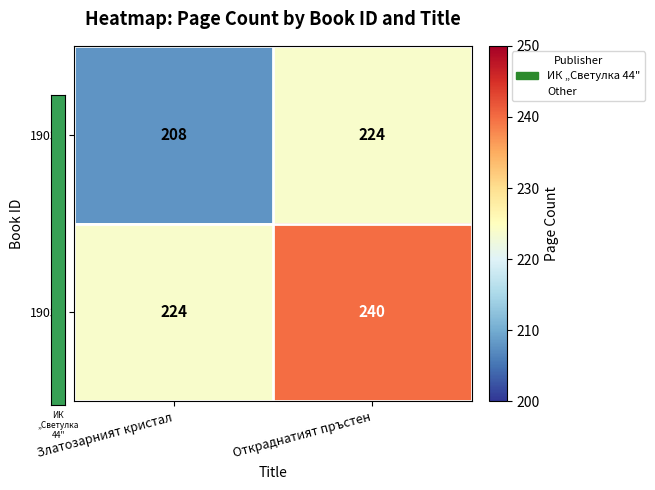

What is the total value across all series at Откраднатият пръстен?

464